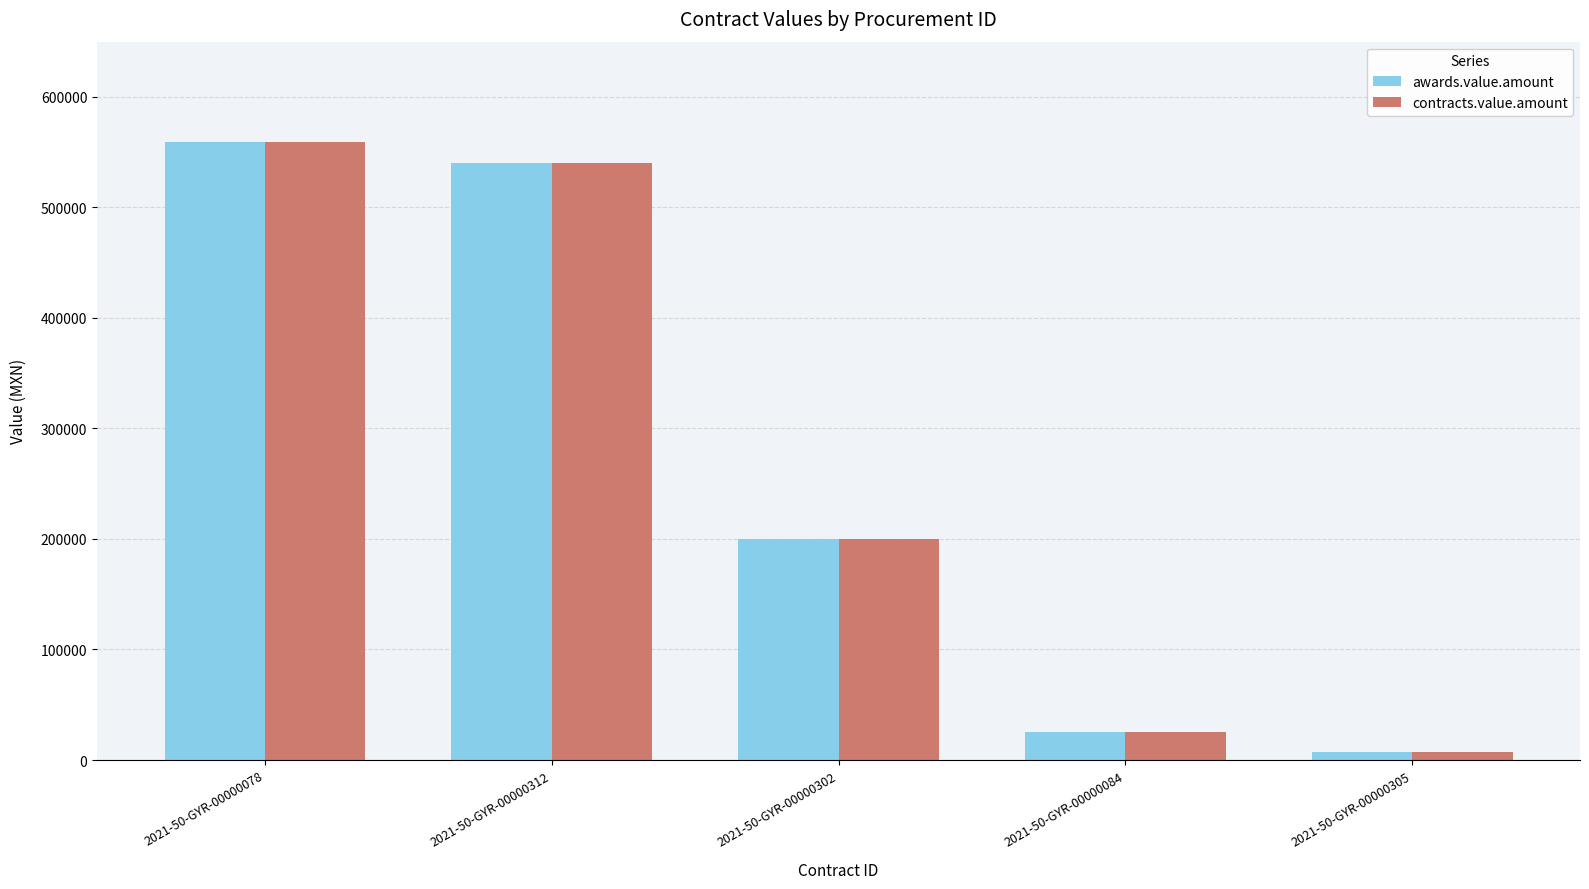

What is the difference between the second highest and minimum values in the awards.value.amount series?

533075.7